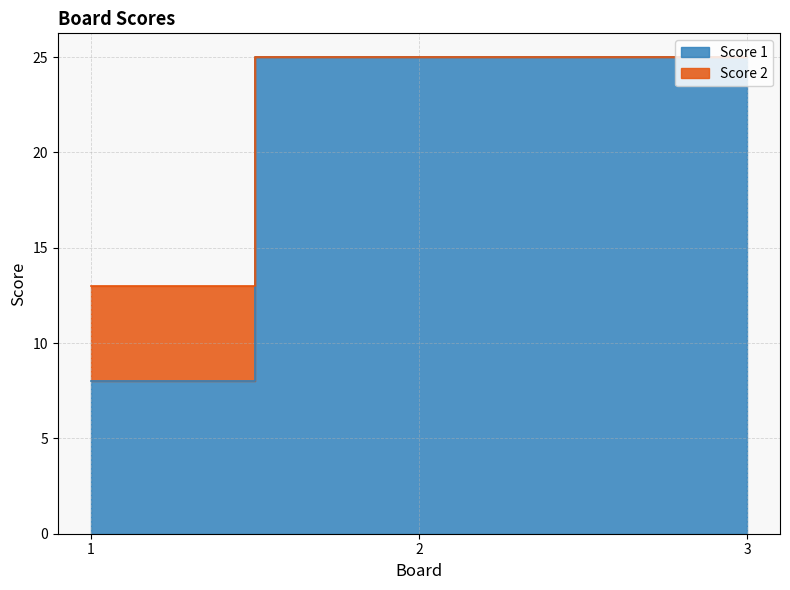

What is the value of the Score 1 point at the 1st from the left?

8